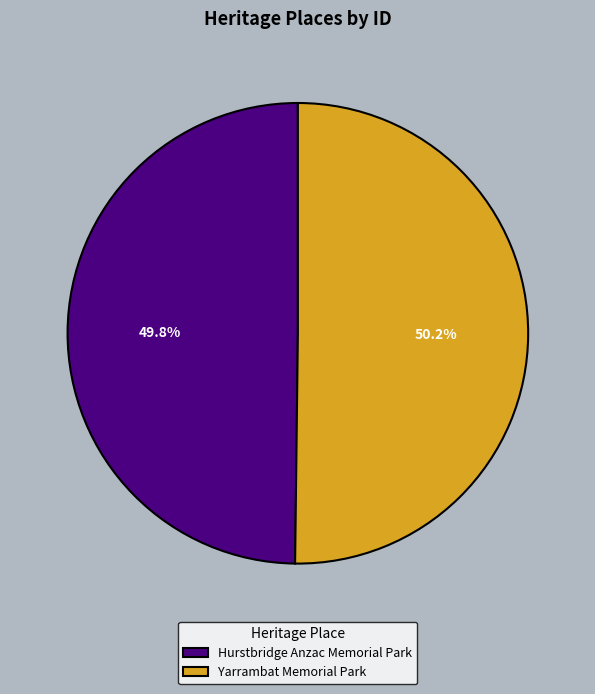

To the nearest percent, what percentage of the pie is Hurstbridge Anzac Memorial Park?

50%